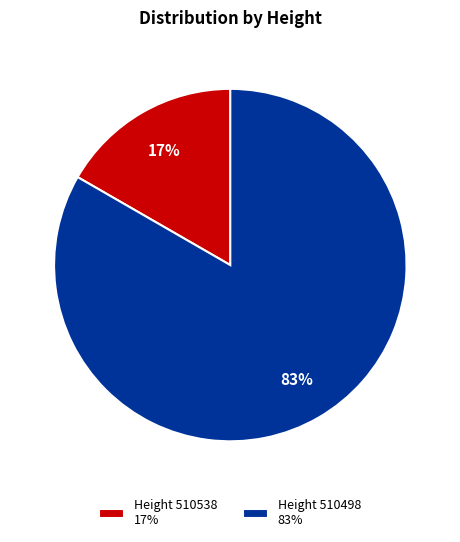

The Height 510538 17% slice represents 17% of the pie. True or false?

True